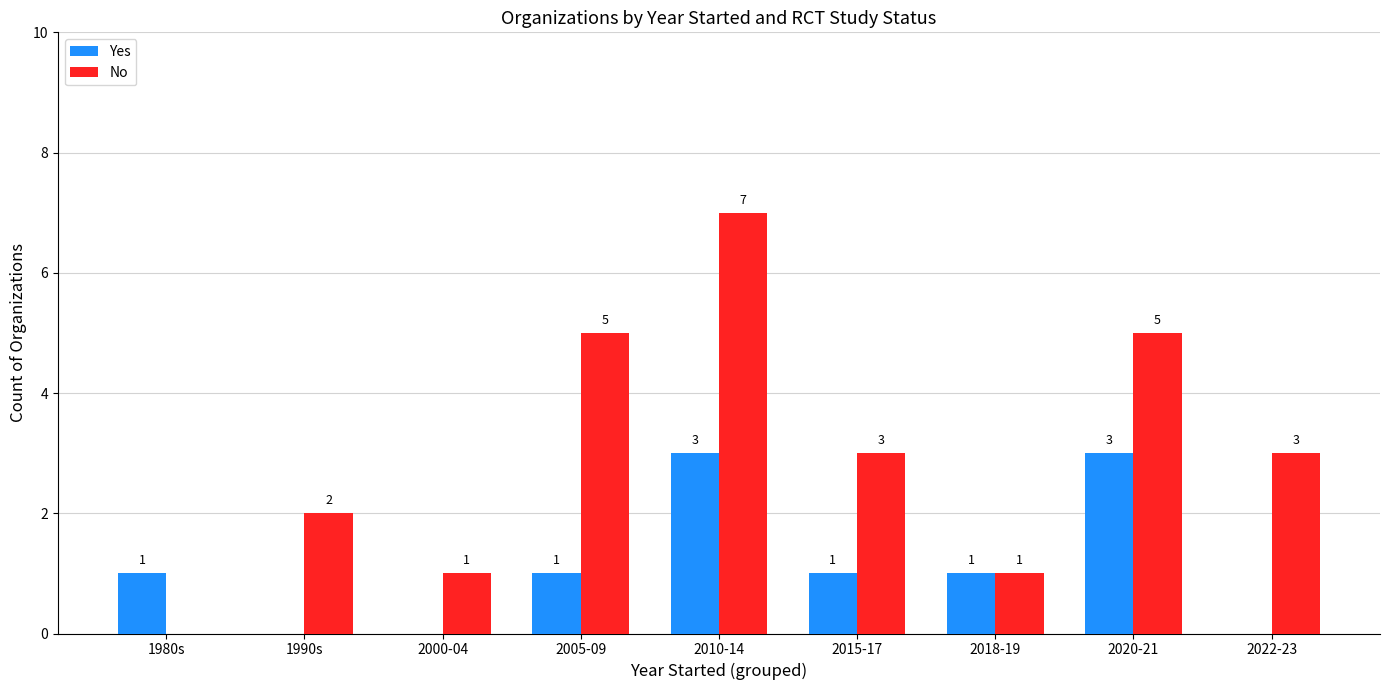

What is the average value of the No series?

3